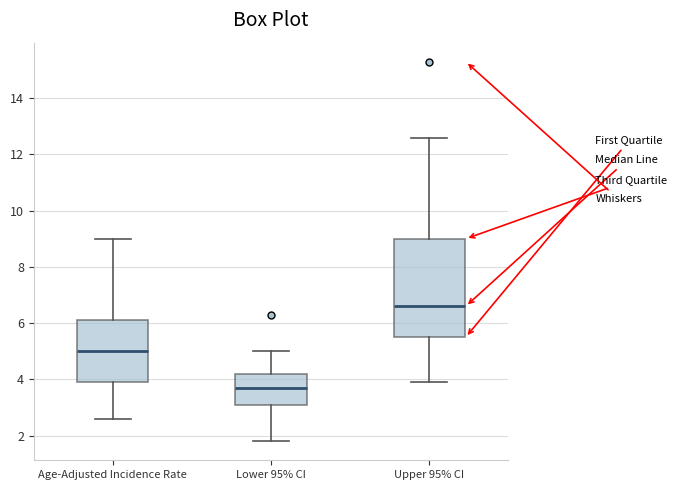

Reading left to right, transcribe this box plot: for each box, give where its median line is, the range the box spans, and where its two whiskers end, as read against the y-axis. The values are not printed on the chart, so give them approximately, as read against the axis.

Age-Adjusted Incidence Rate: median 5.0, box 4.0 to 6.2, whiskers 2.6 to 9.0
Lower 95% CI: median 3.8, box 3.2 to 4.2, whiskers 1.8 to 5.0
Upper 95% CI: median 6.6, box 5.6 to 9.0, whiskers 4.0 to 12.6